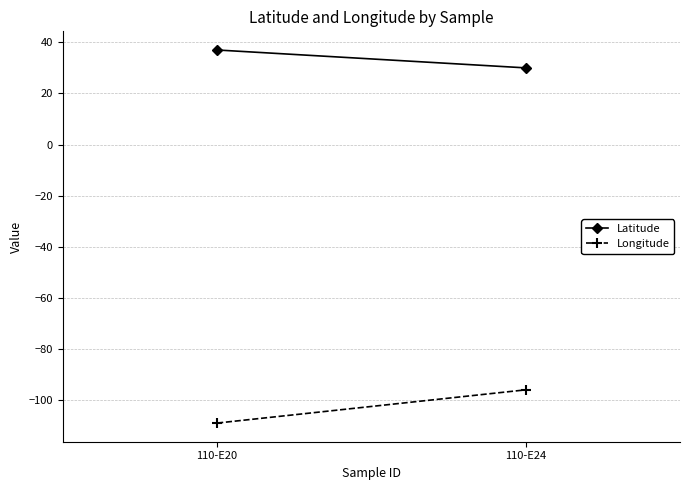

At 110-E20, list the series in order from largest to smallest.

Latitude, Longitude